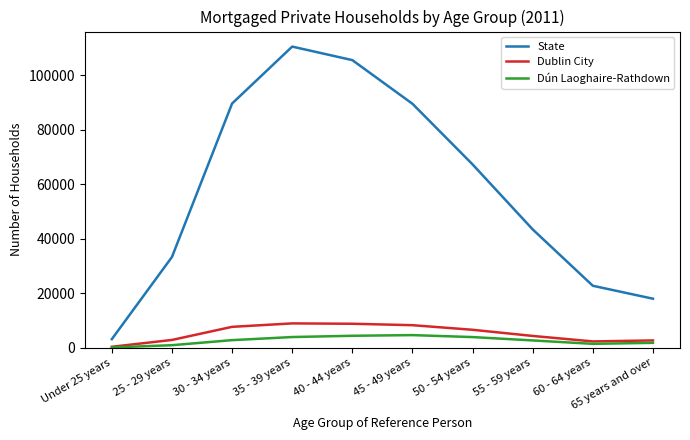

What is the highest value of the Dún Laoghaire-Rathdown series?

4658